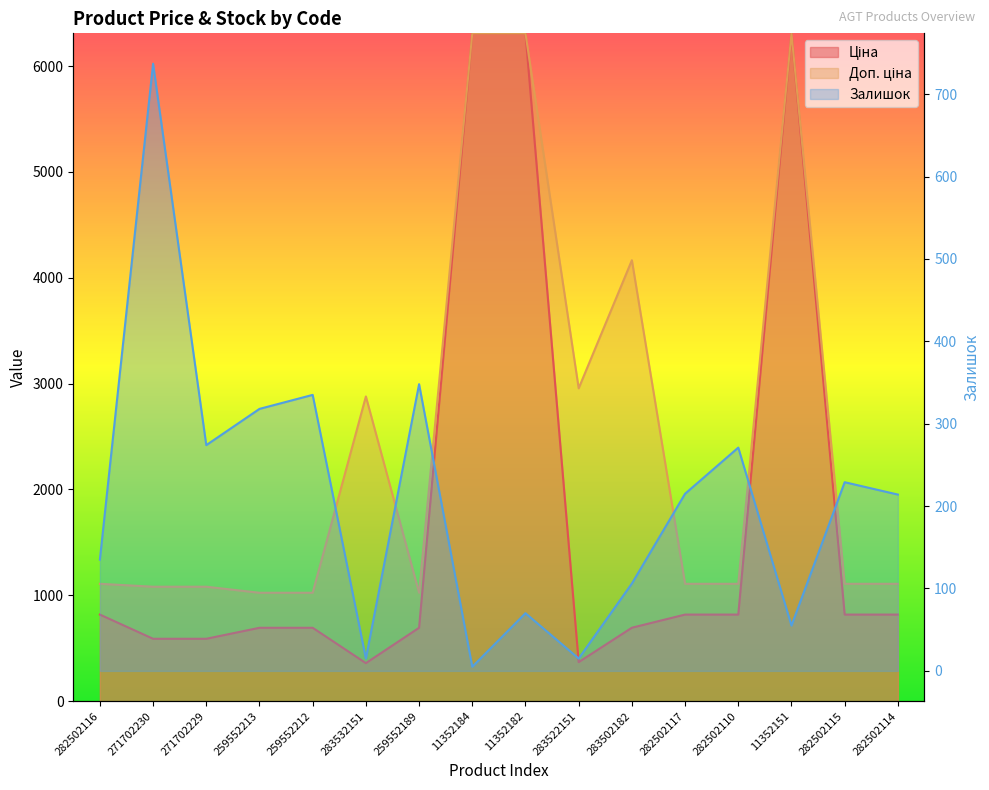

What is the sum of all Залишок values?

3342.0